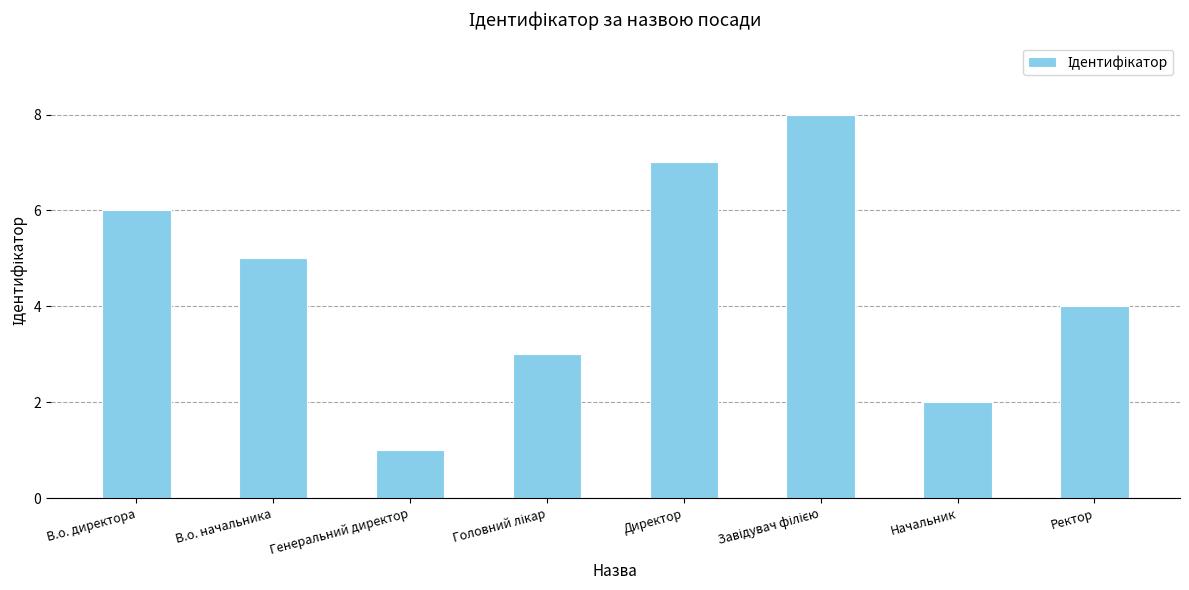

Which label corresponds to the smallest value in the chart?

Генеральний директор